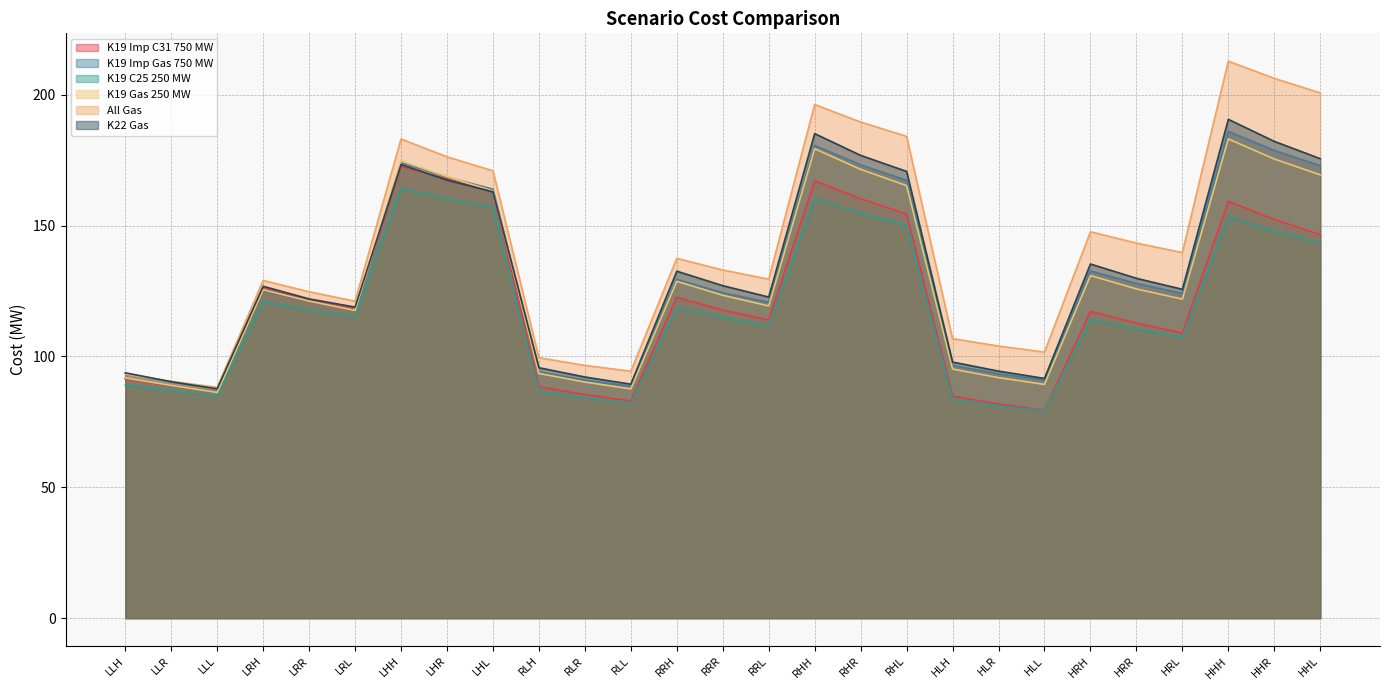

Reading right to left, extract all data points from this chart.

K19 Imp C31 750 MW: HHL=146.5	HHR=152.3	HHH=159.2	HRL=108.9	HRR=112.7	HRH=117.2	HLL=79.4	HLR=81.8	HLH=84.8	RHL=154.4	RHR=160.2	RHH=167.1	RRL=113.9	RRR=117.7	RRH=122.6	RLL=83.0	RLR=85.4	RLH=88.4	LHL=162.8	LHR=167.9	LHH=172.5	LRL=118.3	LRR=121.7	LRH=125.9	LLL=86.3	LLR=88.8	LLH=91.4
K19 Imp Gas 750 MW: HHL=172.9	HHR=178.7	HHH=186.0	HRL=124.1	HRR=127.9	HRH=132.6	HLL=91.0	HLR=93.4	HLH=96.5	RHL=167.3	RHR=173.2	RHH=180.6	RRL=120.7	RRR=124.3	RRH=129.4	RLL=88.5	RLR=91.0	RLH=94.1	LHL=163.9	LHR=168.5	LHH=174.0	LRL=117.6	LRR=120.9	LRH=125.1	LLL=86.5	LLR=88.9	LLH=91.7
K19 C25 250 MW: HHL=143.2	HHR=147.8	HHH=153.3	HRL=107.3	HRR=110.4	HRH=114.1	HLL=79.1	HLR=81.1	HLH=83.7	RHL=150.0	RHR=154.6	RHH=160.3	RRL=111.5	RRR=114.8	RRH=118.7	RLL=82.2	RLR=84.2	RLH=86.7	LHL=157.1	LHR=160.3	LHH=164.1	LRL=115.2	LRR=117.8	LRH=120.9	LLL=84.8	LLR=86.8	LLH=89.0
K19 Gas 250 MW: HHL=169.4	HHR=175.4	HHH=183.1	HRL=121.9	HRR=125.8	HRH=130.9	HLL=89.3	HLR=91.9	HLH=95.2	RHL=165.2	RHR=171.4	RHH=179.3	RRL=119.3	RRR=123.3	RRH=128.7	RLL=87.6	RLR=90.2	RLH=93.5	LHL=163.2	LHR=168.7	LHH=174.7	LRL=117.6	LRR=121.1	LRH=125.5	LLL=86.2	LLR=88.9	LLH=91.8
All Gas: HHL=200.7	HHR=206.2	HHH=212.8	HRL=139.7	HRR=143.3	HRH=147.6	HLL=101.7	HLR=104.0	HLH=106.8	RHL=184.1	RHR=189.5	RHH=196.2	RRL=129.5	RRR=133.0	RRH=137.5	RLL=94.3	RLR=96.6	RLH=99.5	LHL=170.9	LHR=176.3	LHH=183.1	LRL=121.1	LRR=124.7	LRH=129.0	LLL=88.2	LLR=90.5	LLH=93.3
K22 Gas: HHL=175.6	HHR=182.2	HHH=190.6	HRL=125.6	HRR=129.8	HRH=135.3	HLL=91.6	HLR=94.4	HLH=97.8	RHL=170.7	RHR=176.8	RHH=185.1	RRL=122.7	RRR=127.0	RRH=132.6	RLL=89.4	RLR=92.1	RLH=95.7	LHL=162.9	LHR=167.4	LHH=173.3	LRL=118.8	LRR=122.0	LRH=126.8	LLL=87.6	LLR=90.3	LLH=93.7